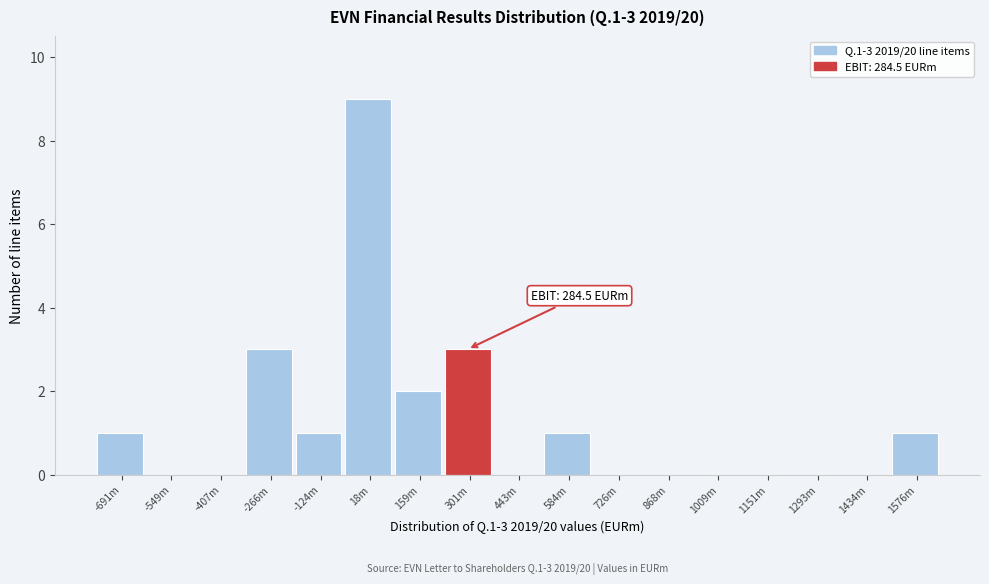

Reading right to left, what are all the values shown in this chart?

1576m=1	1434m=0	1293m=0	1151m=0	1009m=0	868m=0	726m=0	584m=1	443m=0	301m=3	159m=2	18m=9	-124m=1	-266m=3	-407m=0	-549m=0	-691m=1